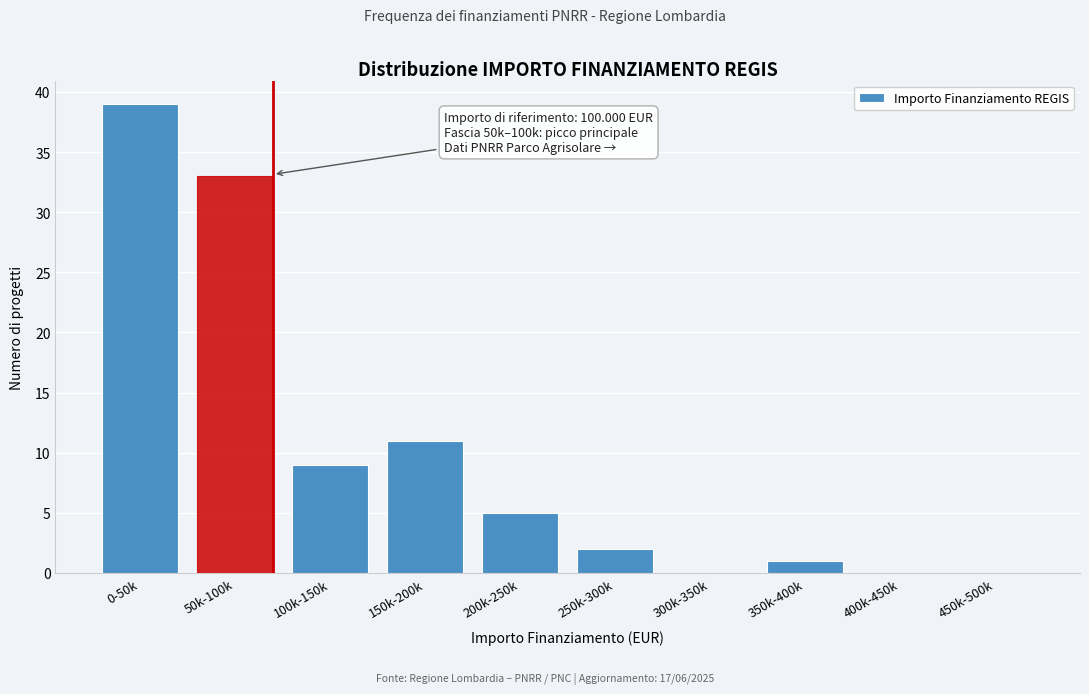

Reading left to right, extract all data points from this chart.

0-50k=39	50k-100k=33	100k-150k=9	150k-200k=11	200k-250k=5	250k-300k=2	300k-350k=0	350k-400k=1	400k-450k=0	450k-500k=0